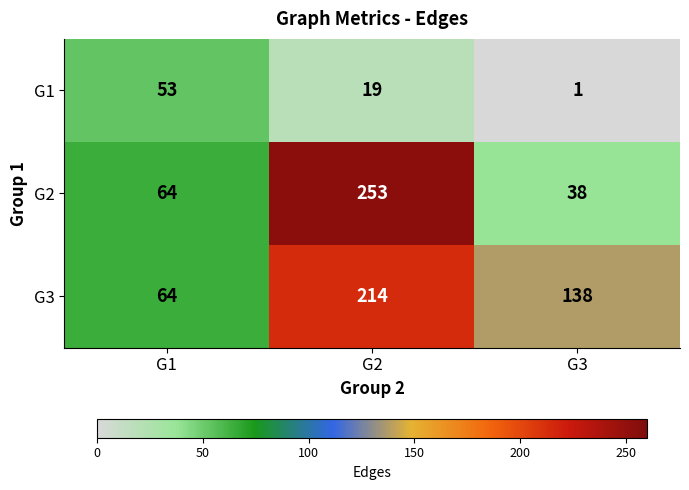

What is the maximum value shown in the chart?

253